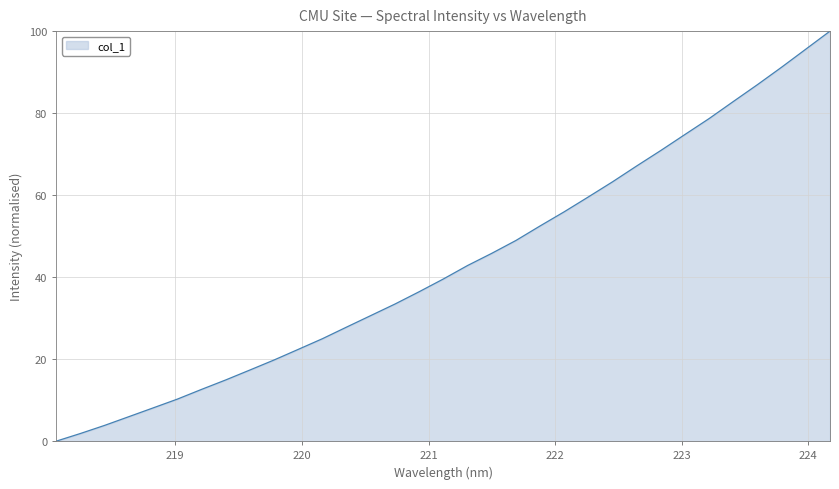

What is the greatest value displayed?

100.0